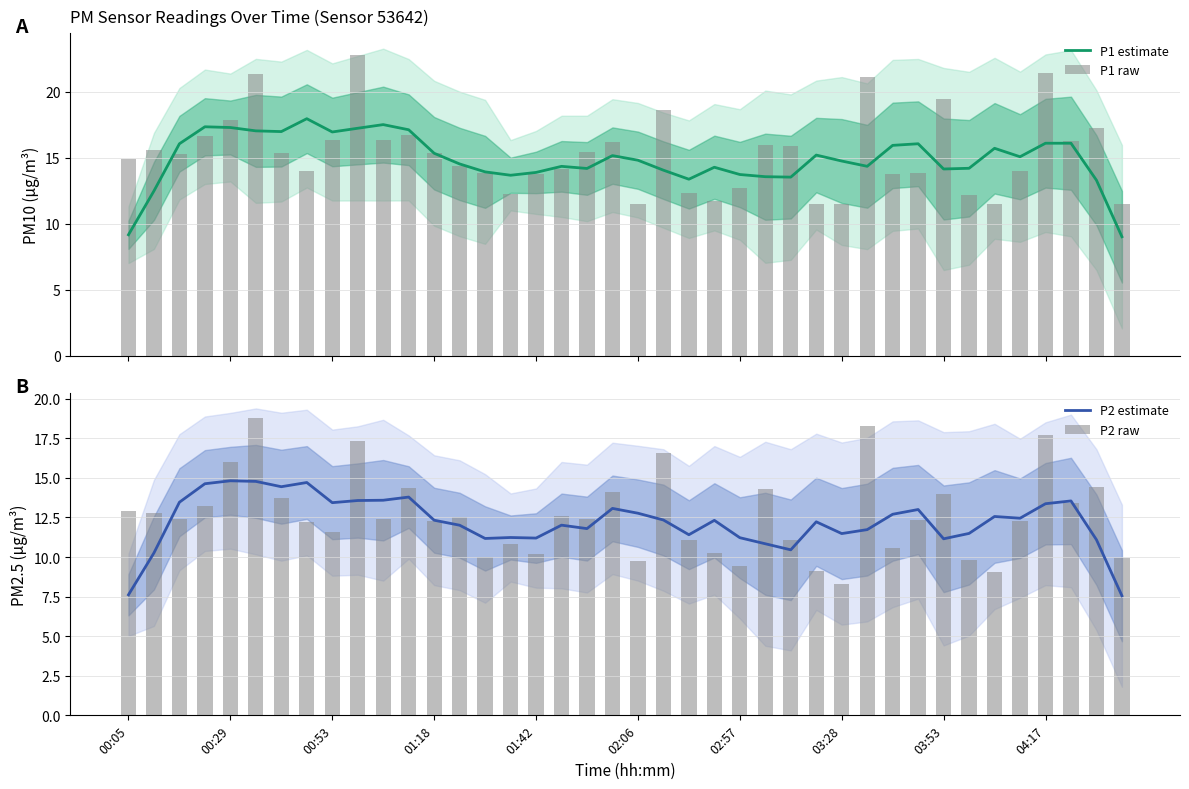

What are all the series names shown in the legend?

P1 estimate, P1 raw, P2 estimate, P2 raw